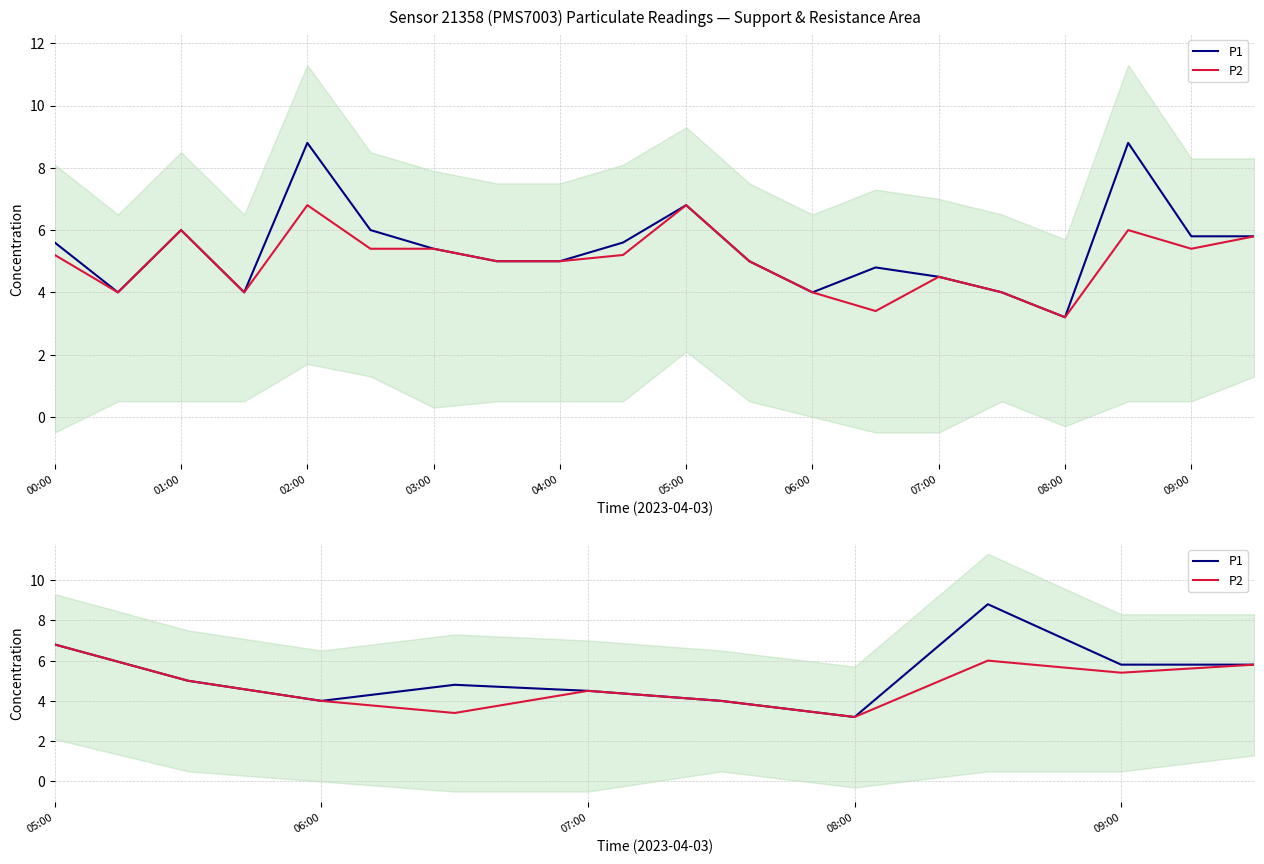

What are all the series names shown in the legend?

P1, P2